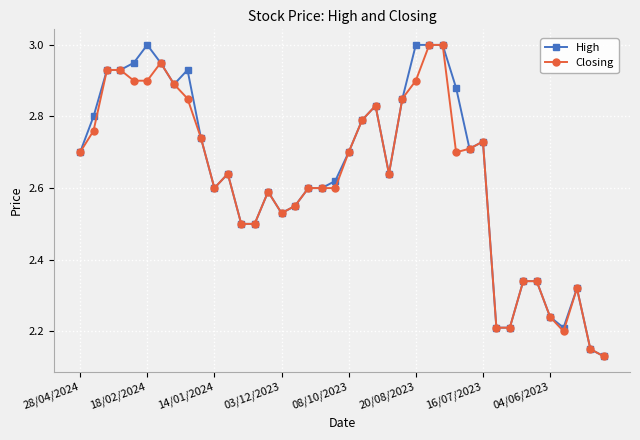

At how many categories does at least one series exceed 2?

40